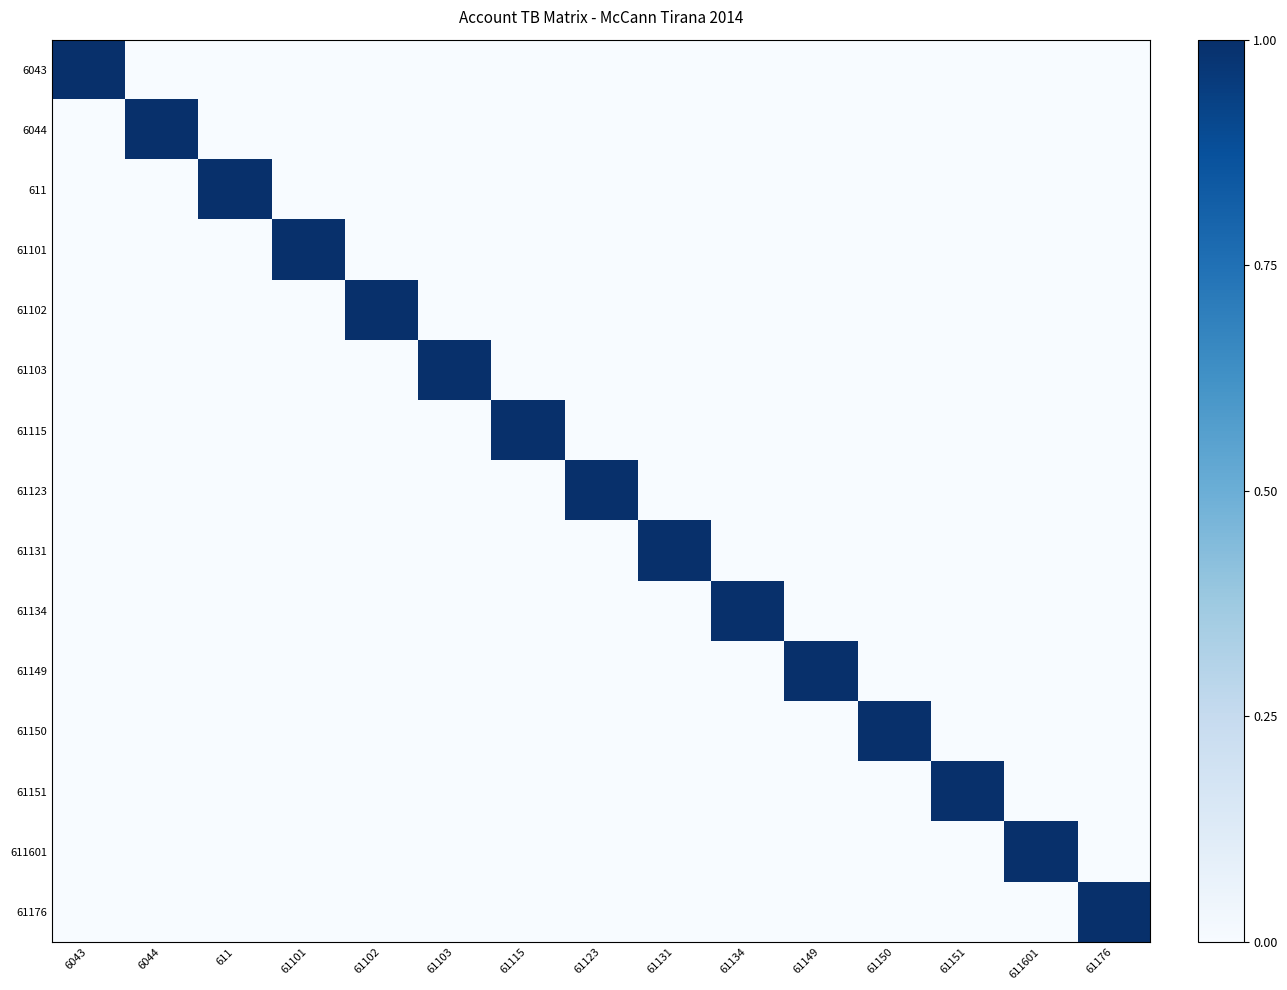

What is the maximum value shown in the chart?

1